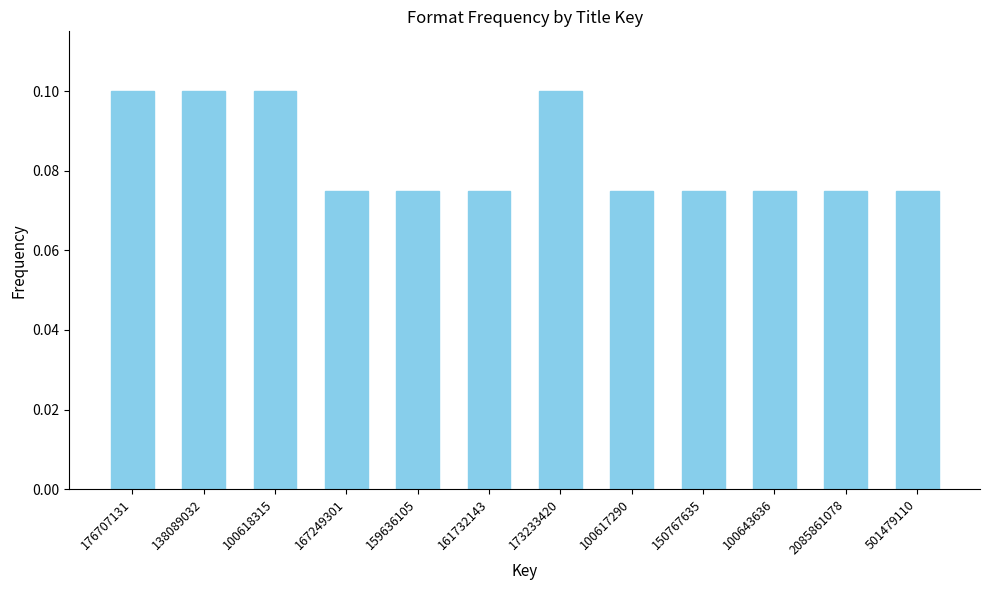

What is the sum of all values?

1.0